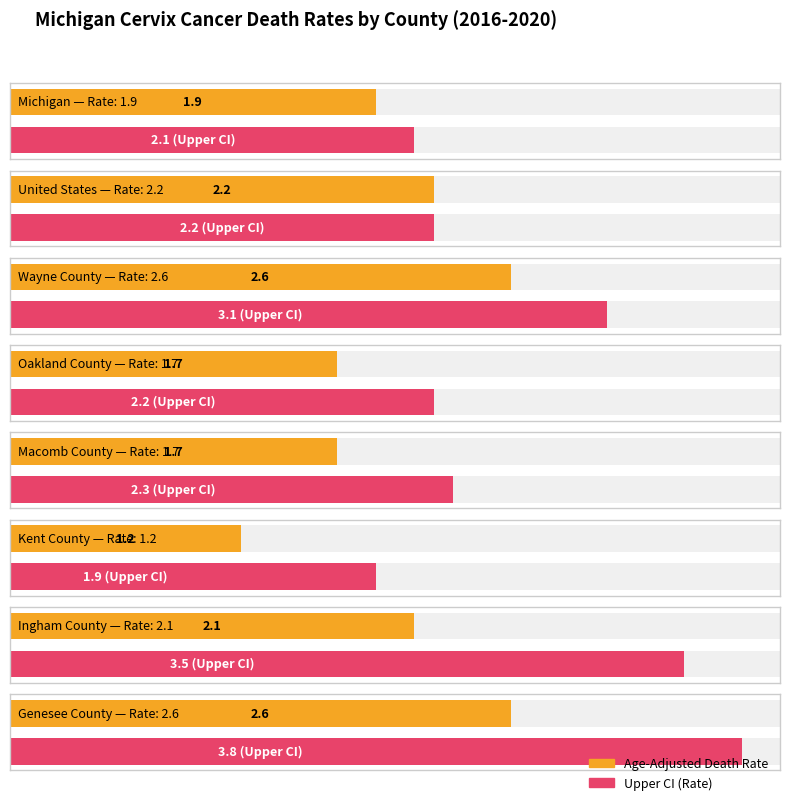

At which category is the sum across all series the highest?

Genesee County